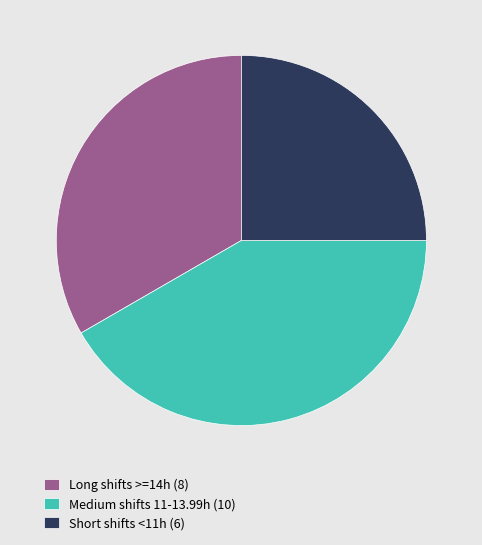

Is there a majority slice in this chart?

No